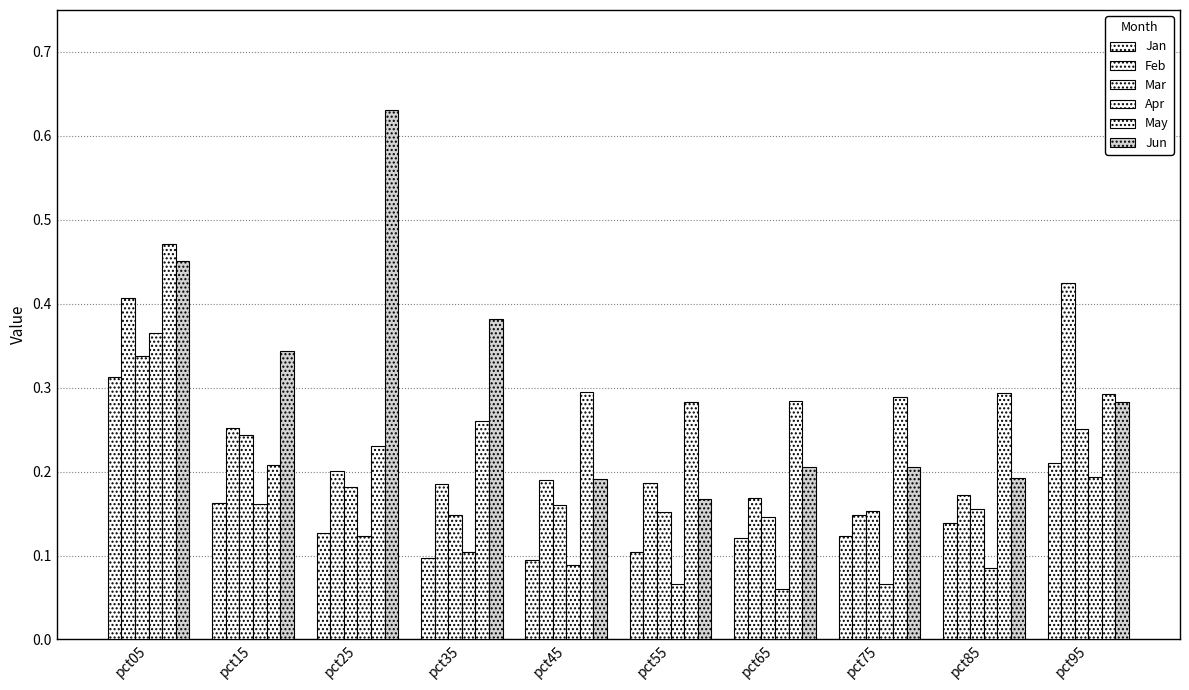

Is it true that Apr equals 0.0 at pct85?

False